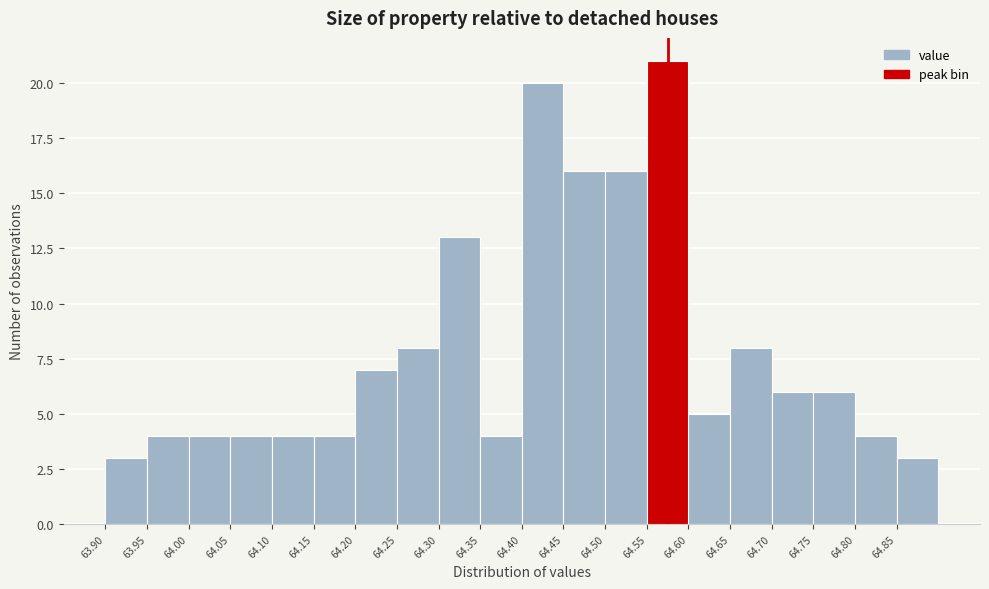

Over which range of the x-axis is the bar tallest?

64.55 to 64.60